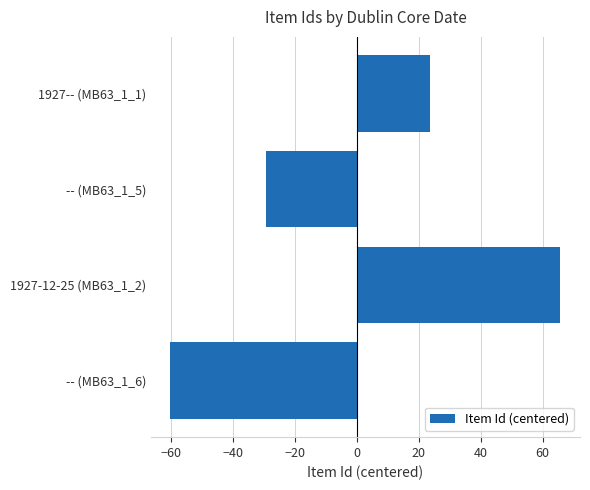

Rank the categories by value from lowest to highest.

-- (MB63_1_6), -- (MB63_1_5), 1927-- (MB63_1_1), 1927-12-25 (MB63_1_2)